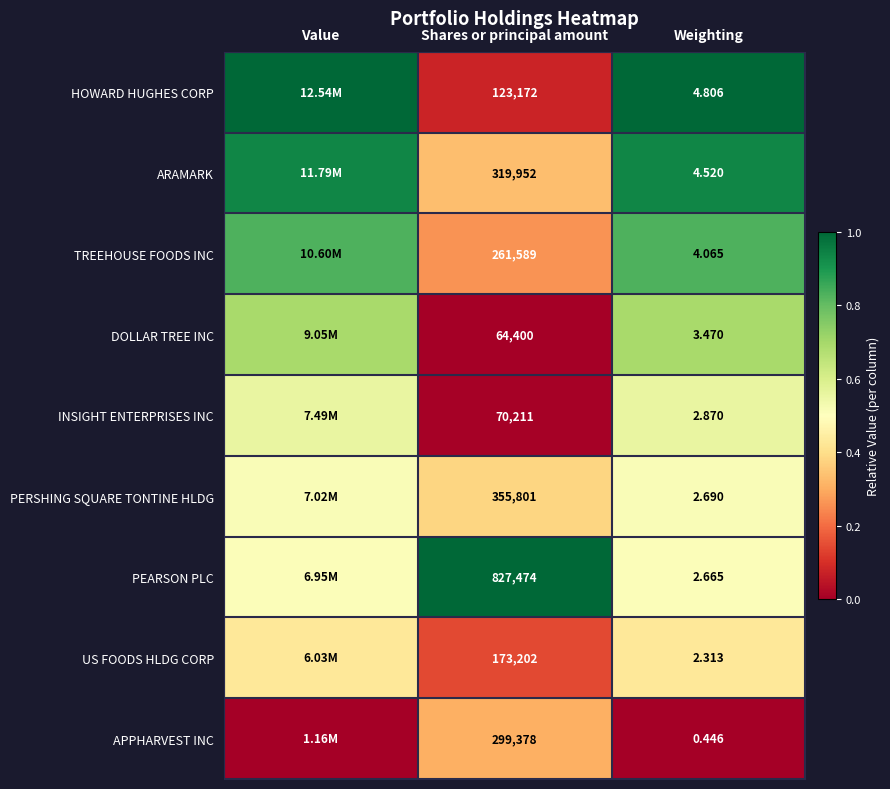

Which series changed the most between Shares or principal amount and Weighting?

PEARSON PLC